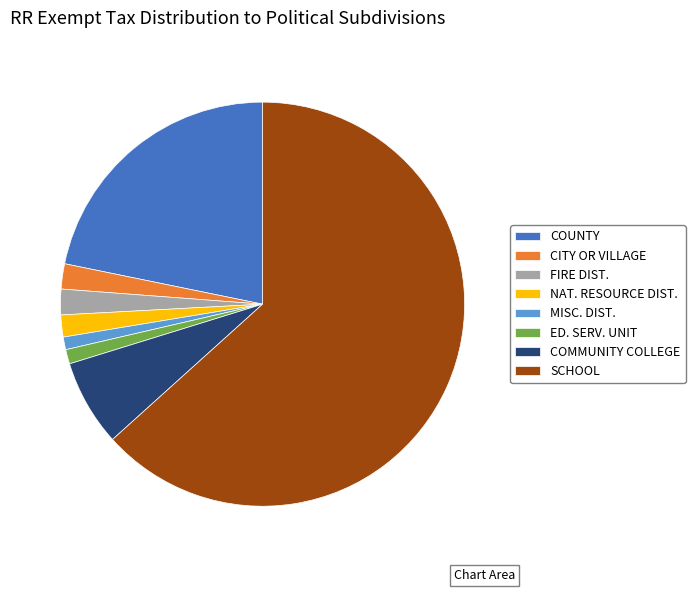

True or false: COMMUNITY COLLEGE accounts for 1% of the total.

False